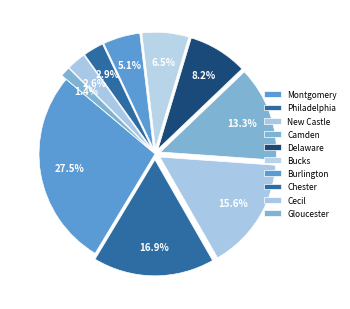

How many slices are in this pie chart?

10